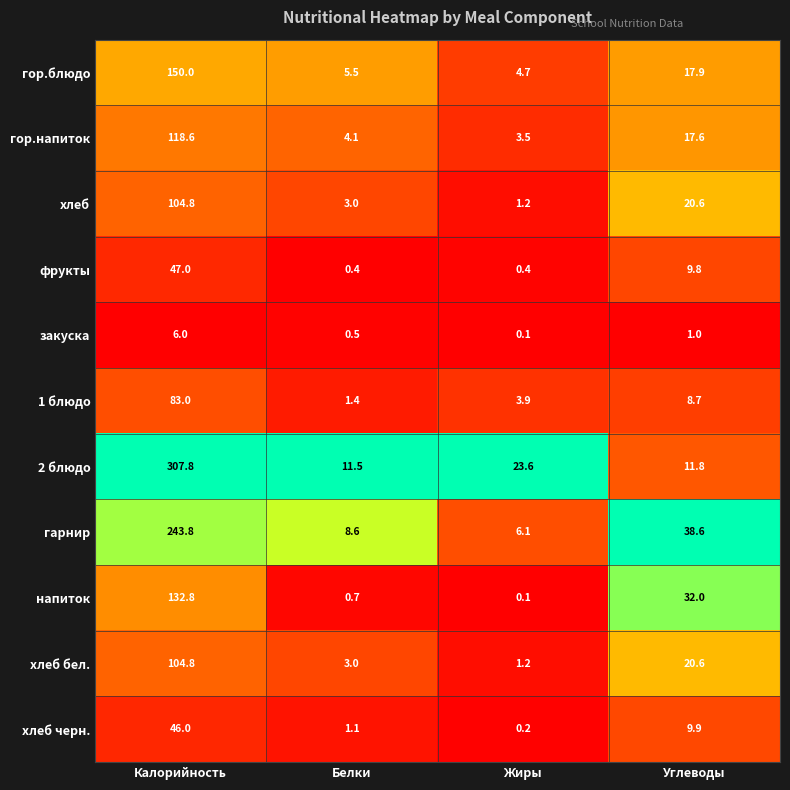

True or false: хлеб has a value of 0.8 at Жиры.

False